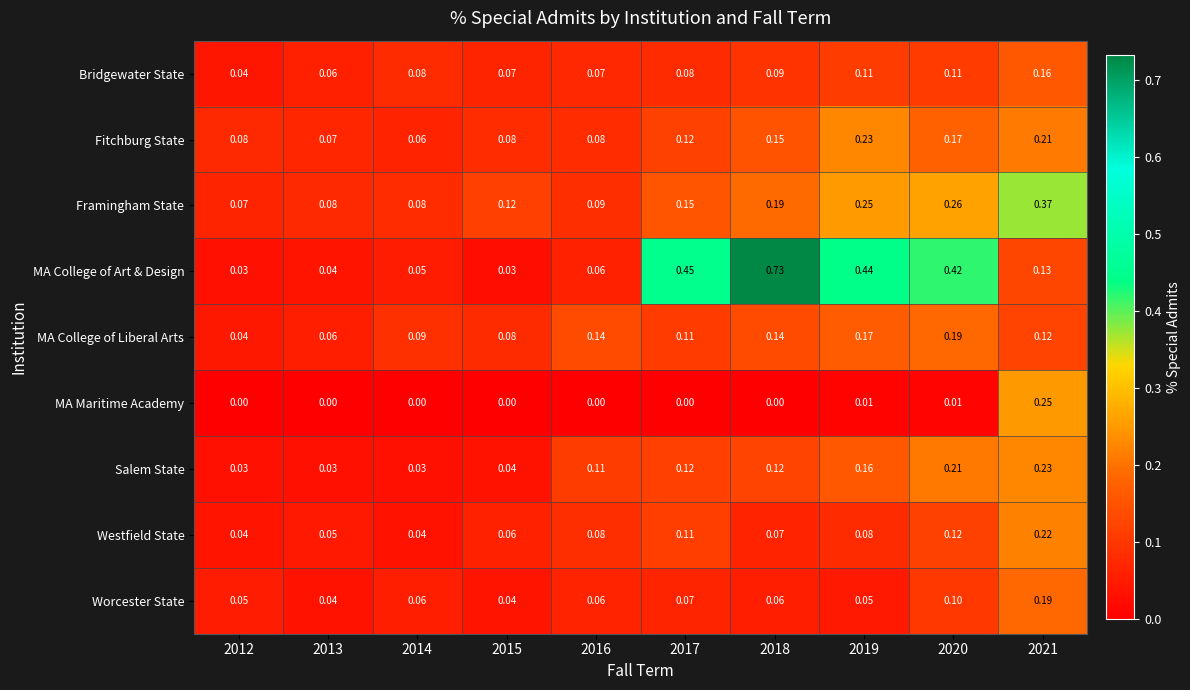

Which series has the widest spread of values?

MA College of Art & Design